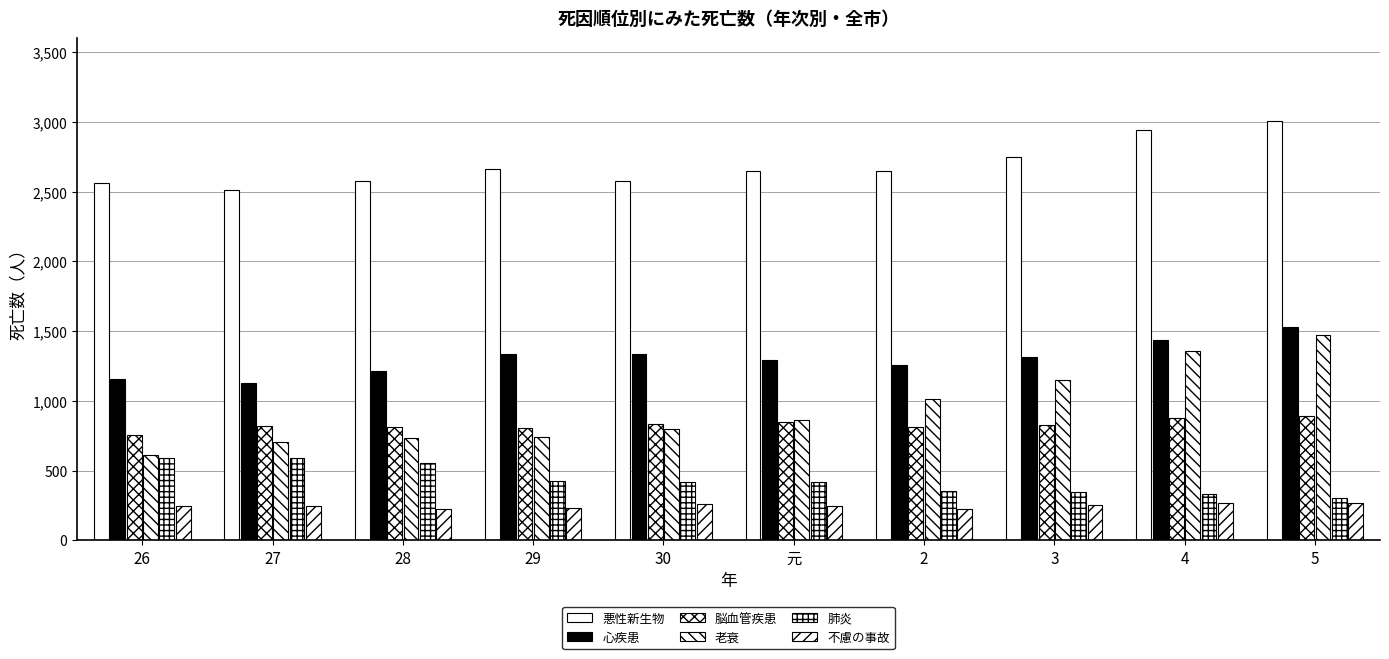

Read the 肺炎 value at 27, to the nearest 5.

590